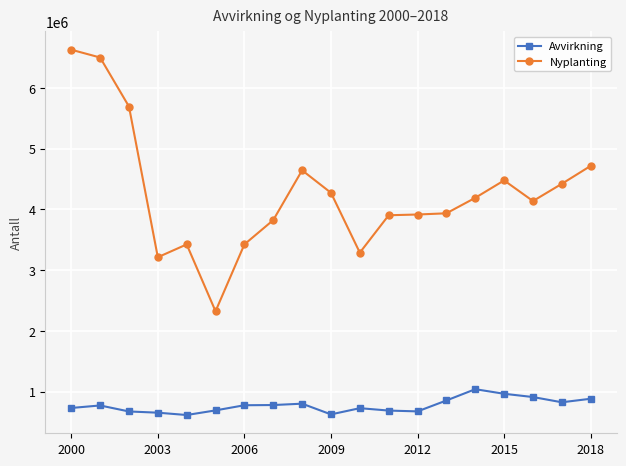

How many data points in Avvirkning are less than 772954?

9